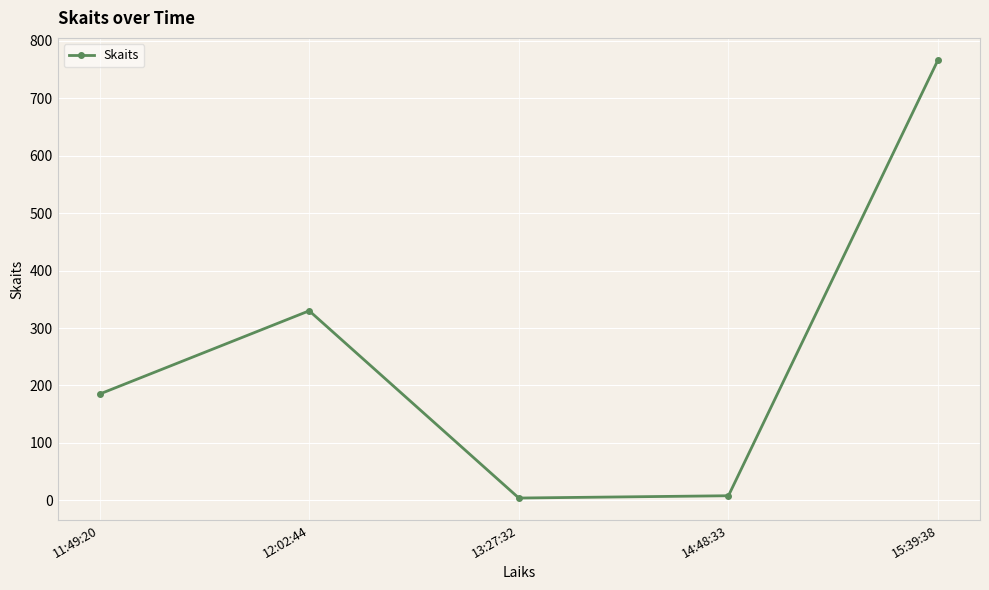

What is the label of the 4th point from the right?

12:02:44